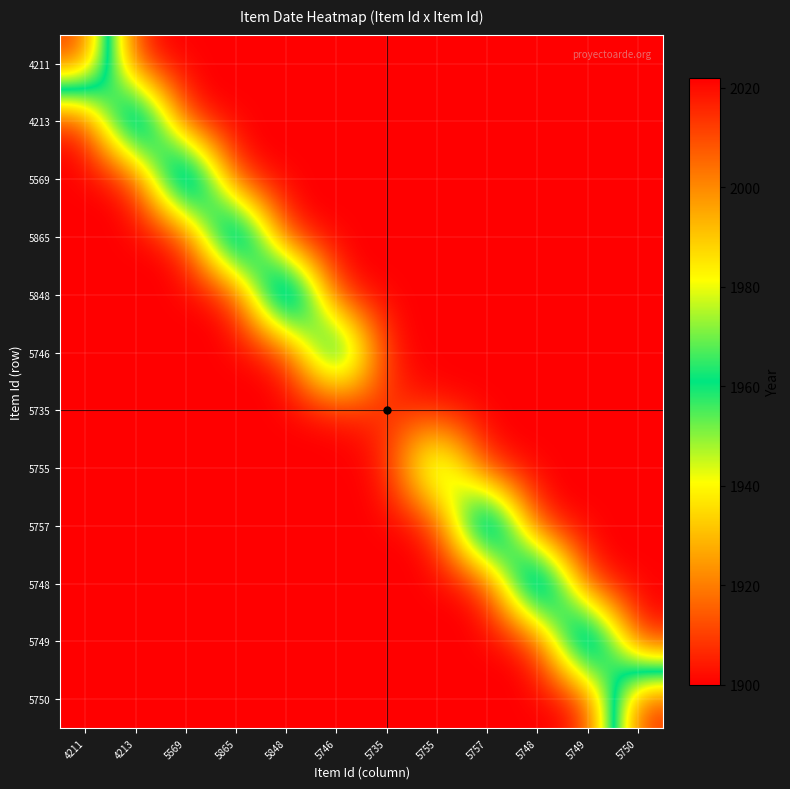

What is the total value across all series at 5865?

22915